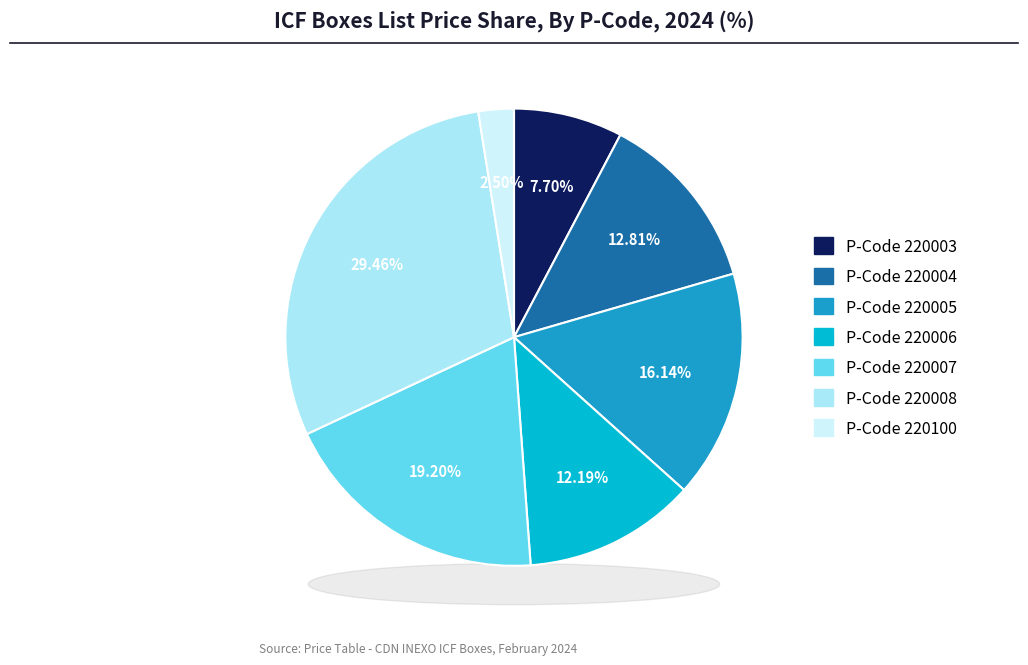

What is the largest slice in the pie chart?

220008